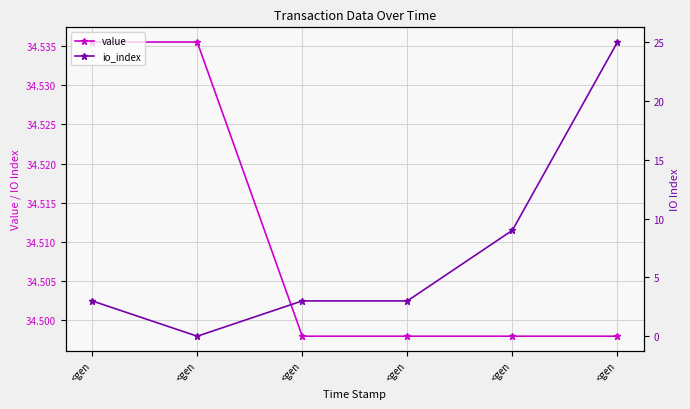

What is the lowest value of the value series?

34.5